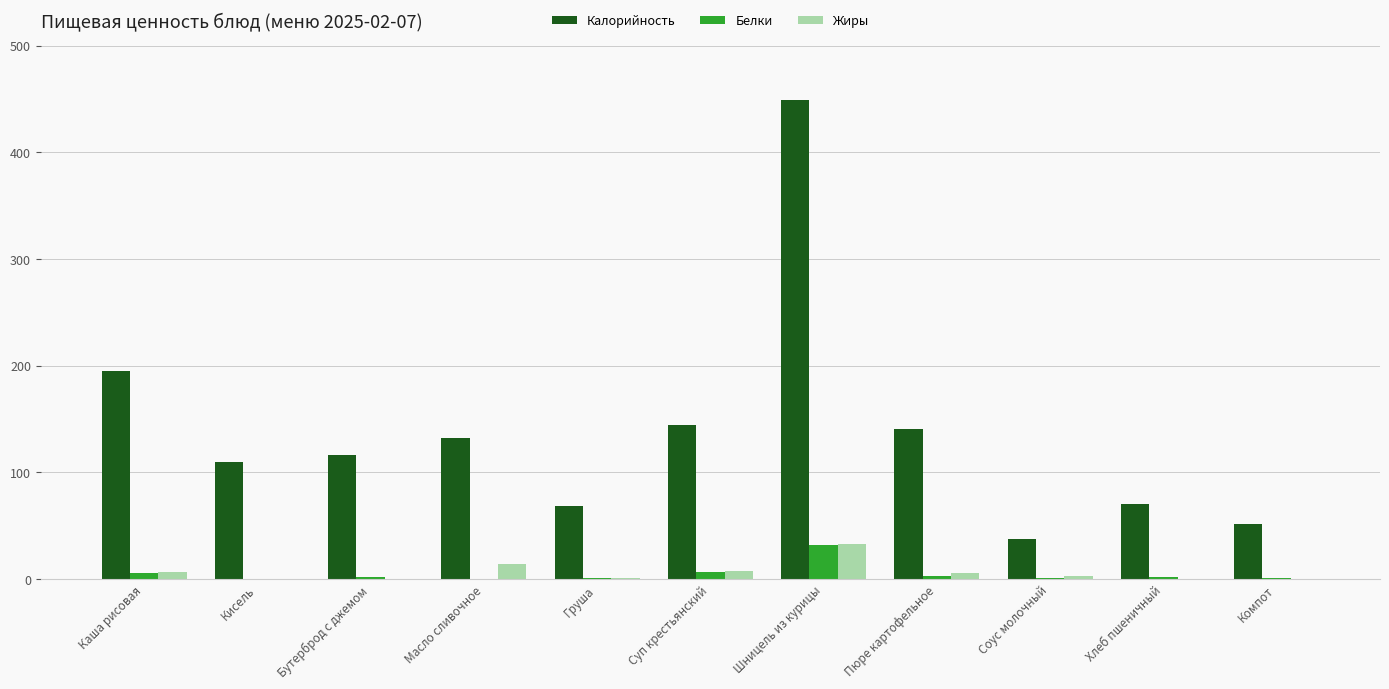

The value of Калорийность at Кисель is 32.3. True or false?

False